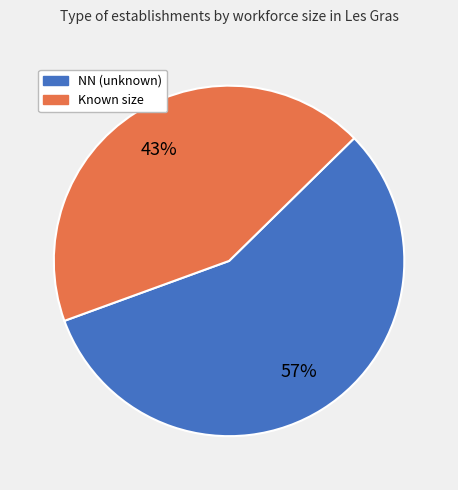

To the nearest percent, what is the average slice percentage?

50%